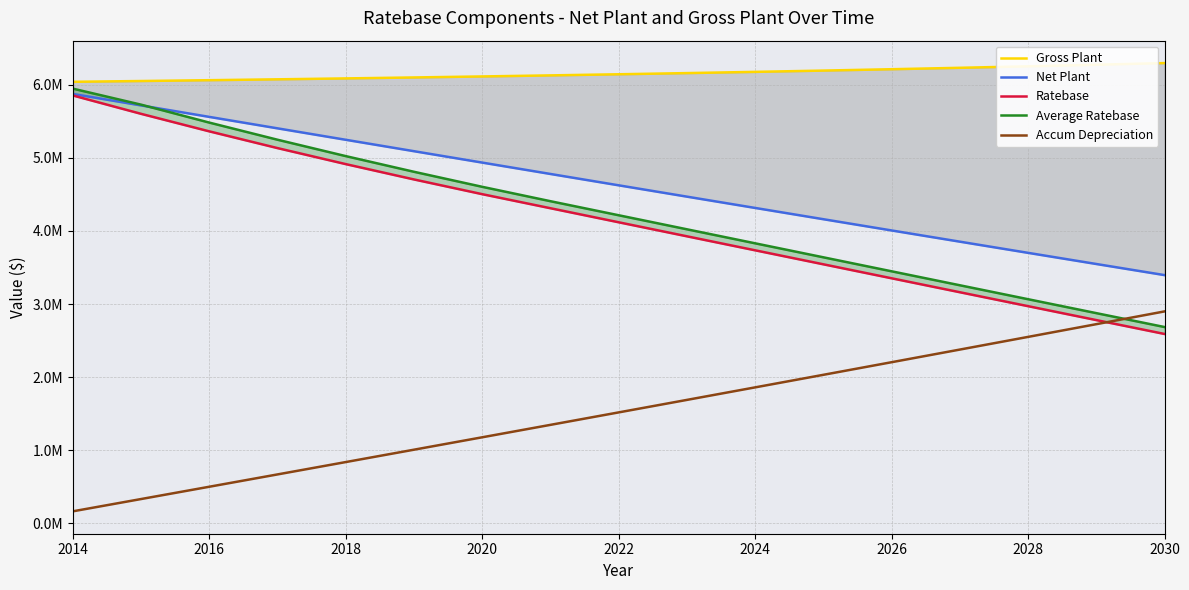

What is the average value of the Net Plant series?

4627051.9